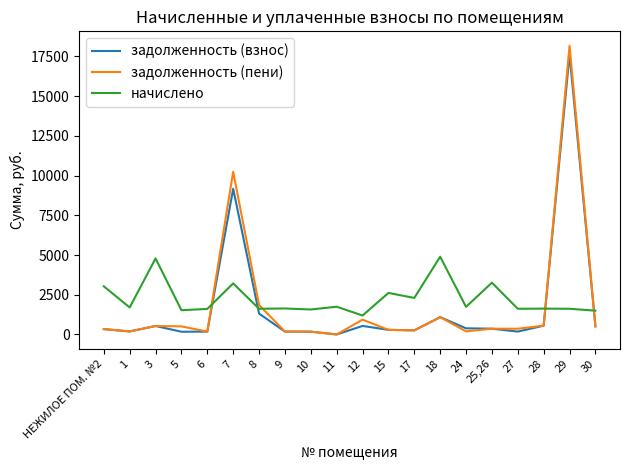

How many intersections are there between начислено and задолженность (взнос)?

4